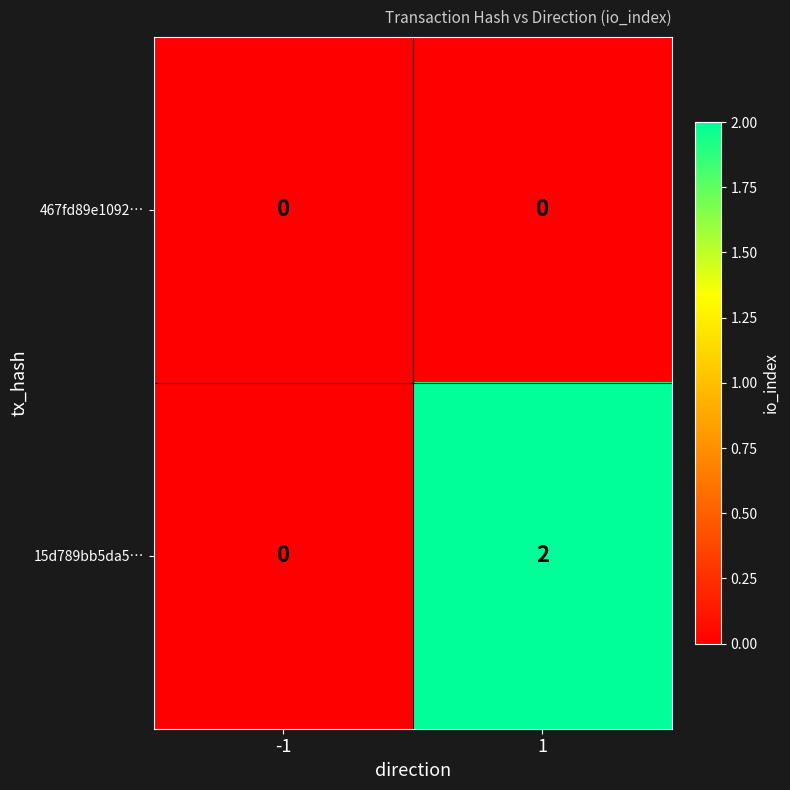

List the labels in order of 15d789bb5da5… value, smallest first.

-1, 1